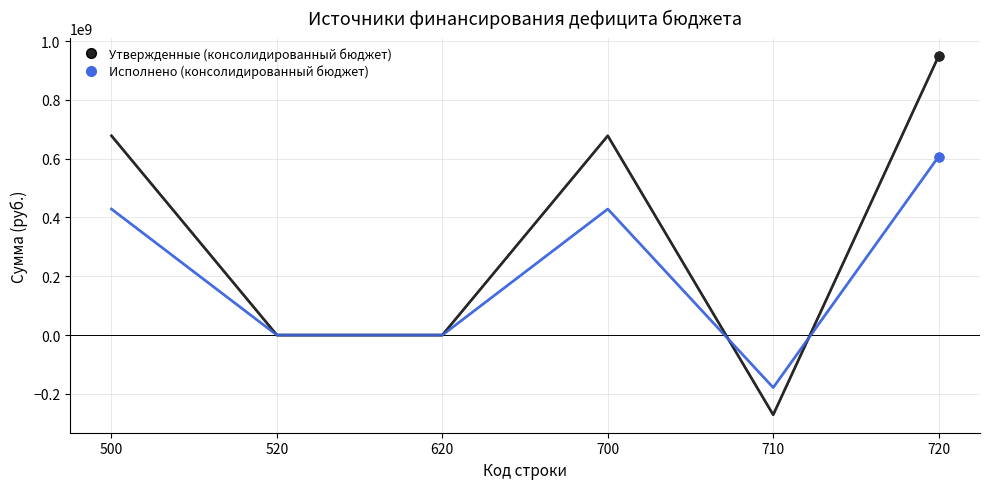

Which series has the largest range (max minus min)?

Утвержденные (консолидированный бюджет)